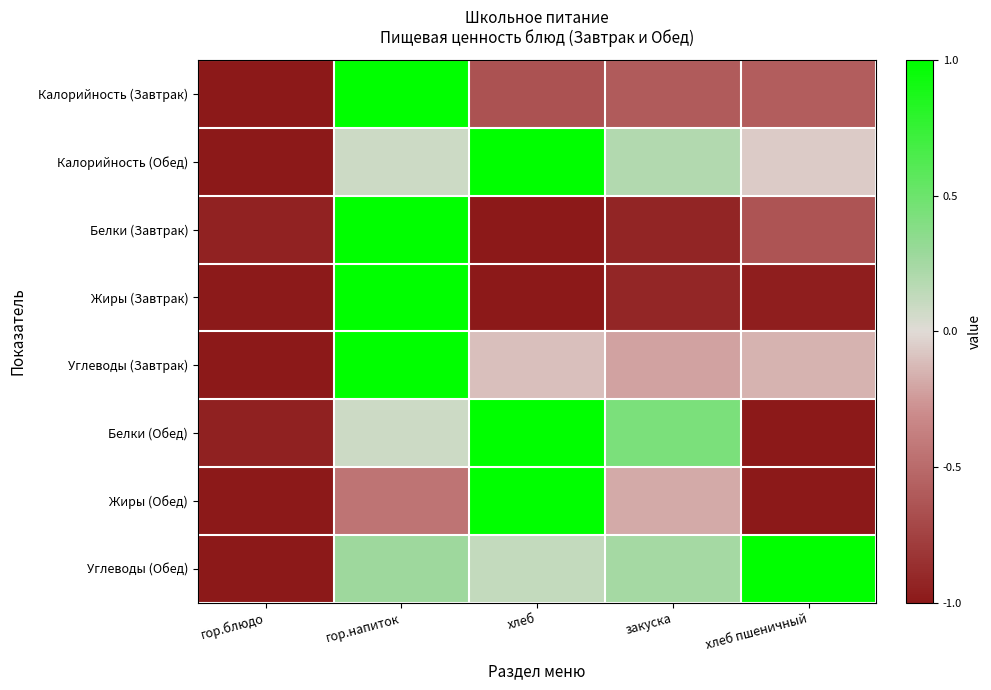

Which series has the largest range (max minus min)?

Калорийность (Завтрак)